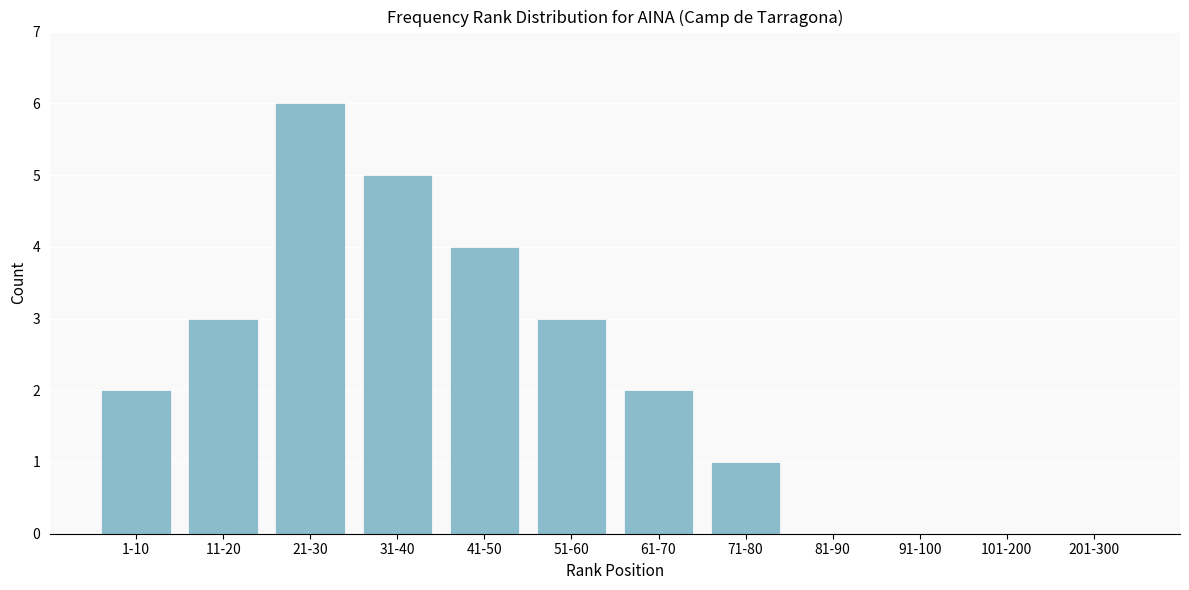

Reading right to left, what are all the values shown in this chart?

201-300=0	101-200=0	91-100=0	81-90=0	71-80=1	61-70=2	51-60=3	41-50=4	31-40=5	21-30=6	11-20=3	1-10=2